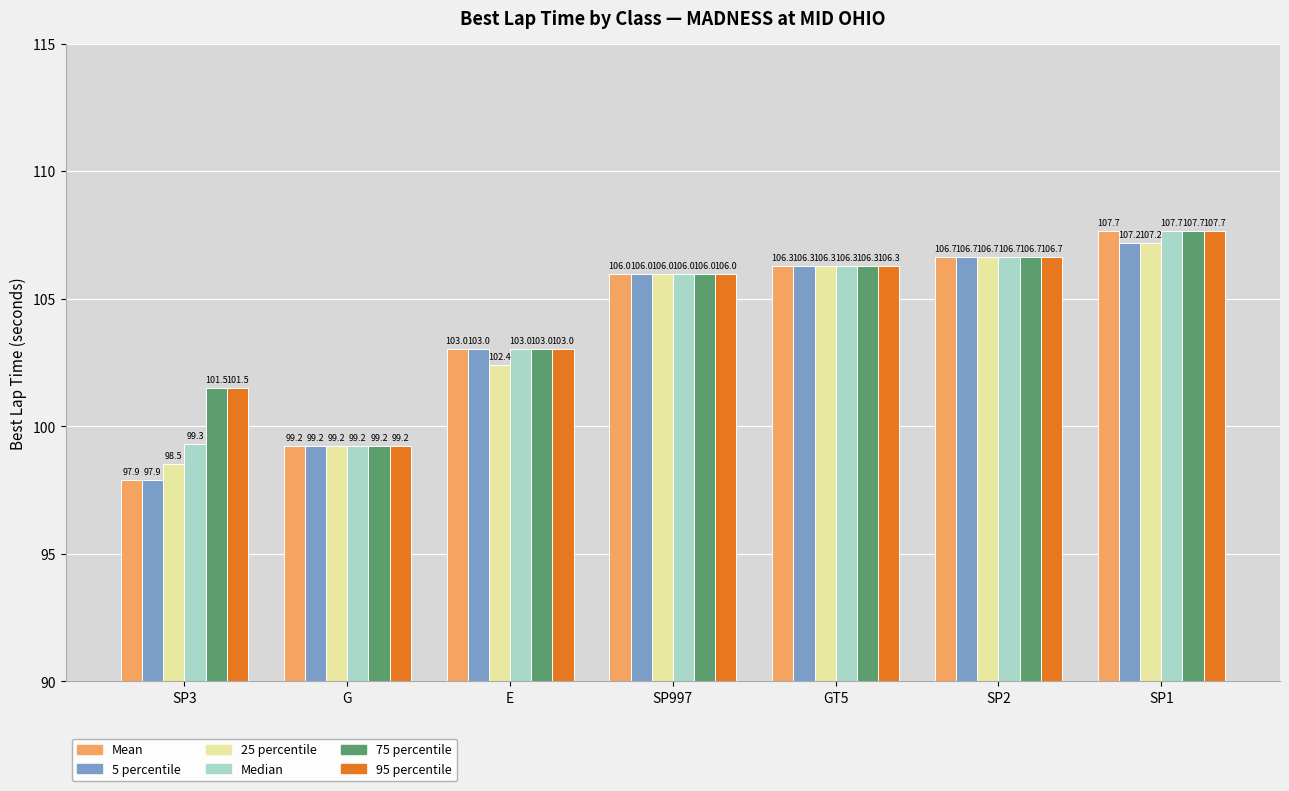

Reading left to right, what are all the values shown in this chart?

Mean: SP3=97.9	G=99.2	E=103.0	SP997=106.0	GT5=106.3	SP2=106.7	SP1=107.7
5 percentile: SP3=97.9	G=99.2	E=103.0	SP997=106.0	GT5=106.3	SP2=106.7	SP1=107.2
25 percentile: SP3=98.5	G=99.2	E=102.4	SP997=106.0	GT5=106.3	SP2=106.7	SP1=107.2
Median: SP3=99.3	G=99.2	E=103.0	SP997=106.0	GT5=106.3	SP2=106.7	SP1=107.7
75 percentile: SP3=101.5	G=99.2	E=103.0	SP997=106.0	GT5=106.3	SP2=106.7	SP1=107.7
95 percentile: SP3=101.5	G=99.2	E=103.0	SP997=106.0	GT5=106.3	SP2=106.7	SP1=107.7